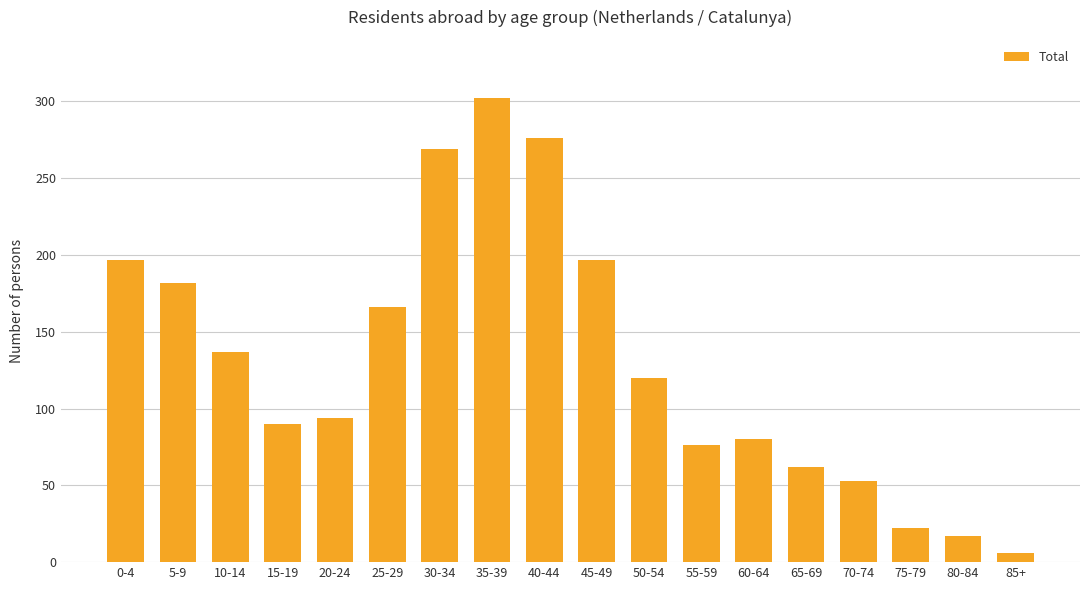

What position from the left is 55-59?

12